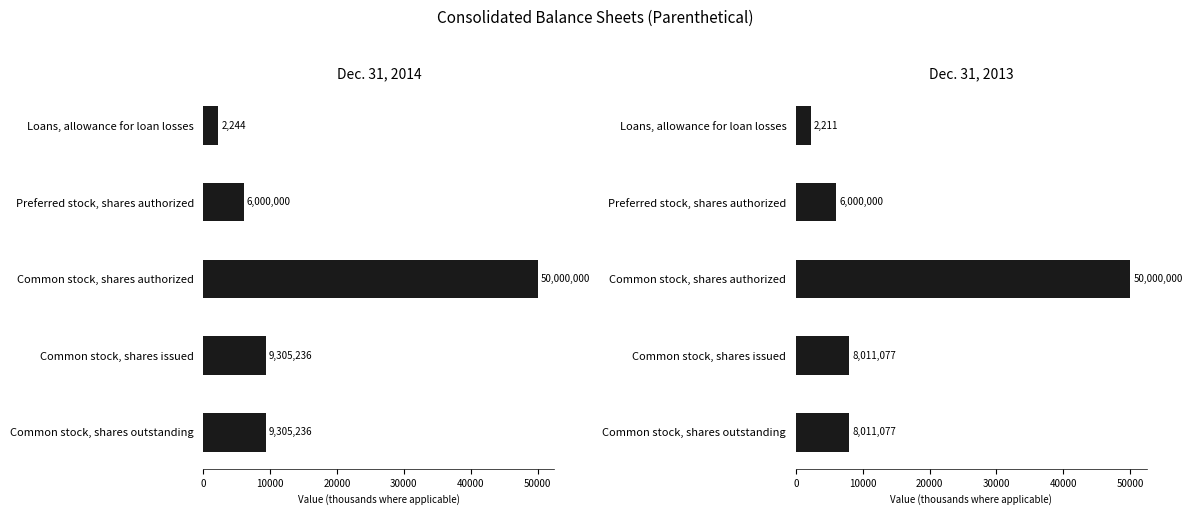

What is the value of the Dec. 31, 2013 bar at the 1st from the left?

2211.0